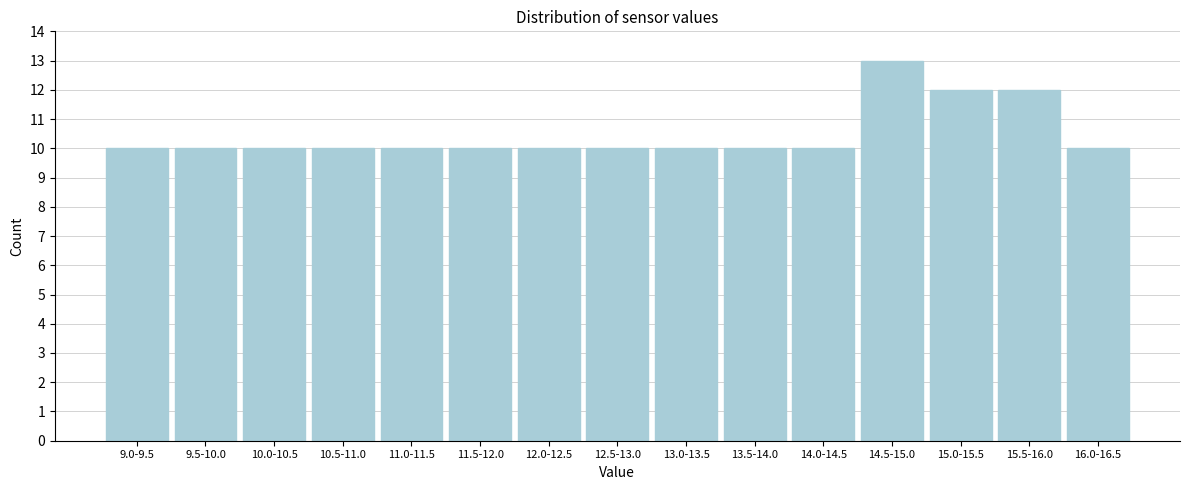

Reading left to right, list all the values displayed in this chart.

9.0-9.5=10	9.5-10.0=10	10.0-10.5=10	10.5-11.0=10	11.0-11.5=10	11.5-12.0=10	12.0-12.5=10	12.5-13.0=10	13.0-13.5=10	13.5-14.0=10	14.0-14.5=10	14.5-15.0=13	15.0-15.5=12	15.5-16.0=12	16.0-16.5=10